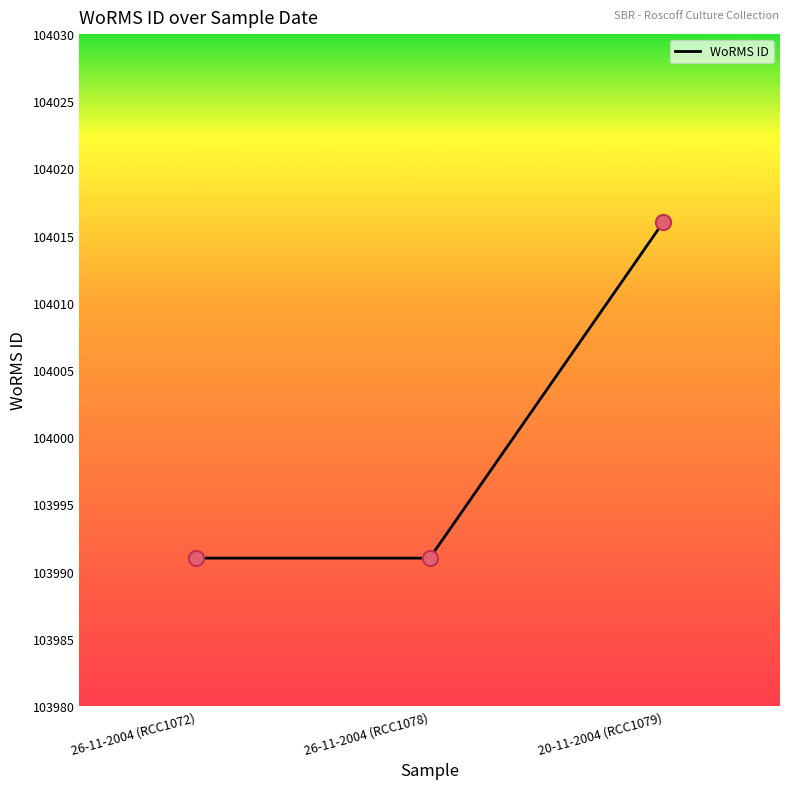

Between 20-11-2004 (RCC1079) and 26-11-2004 (RCC1078), which is larger?

20-11-2004 (RCC1079)